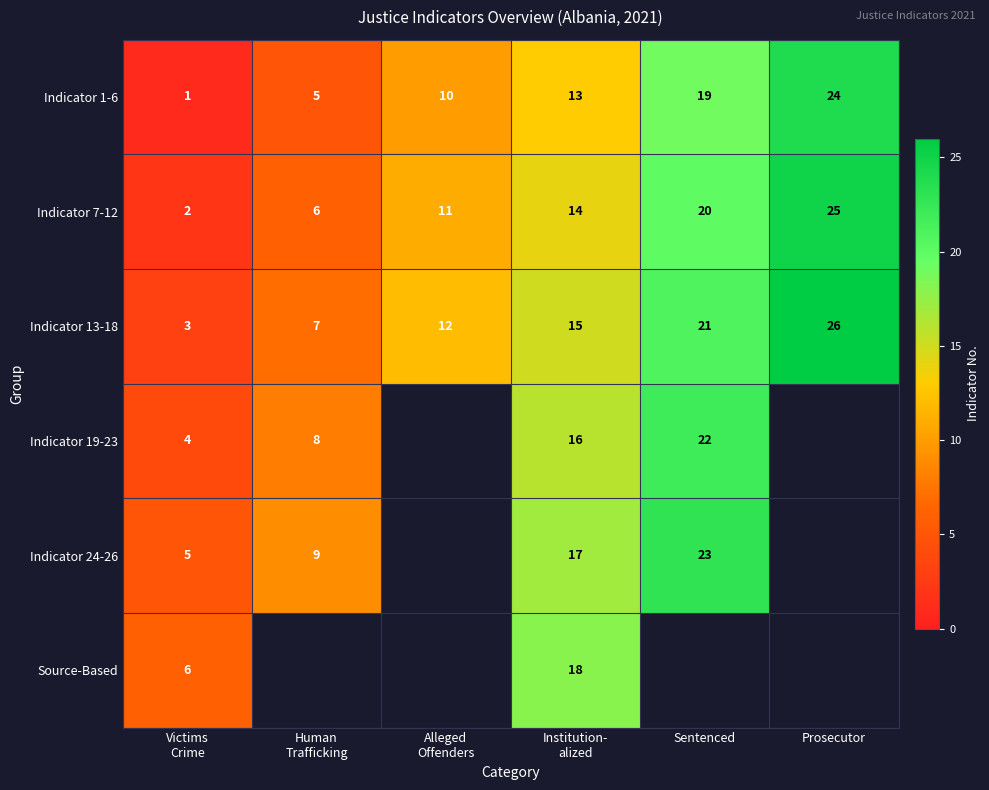

Which category has the highest value in the Indicator 13-18 series?

Prosecutor